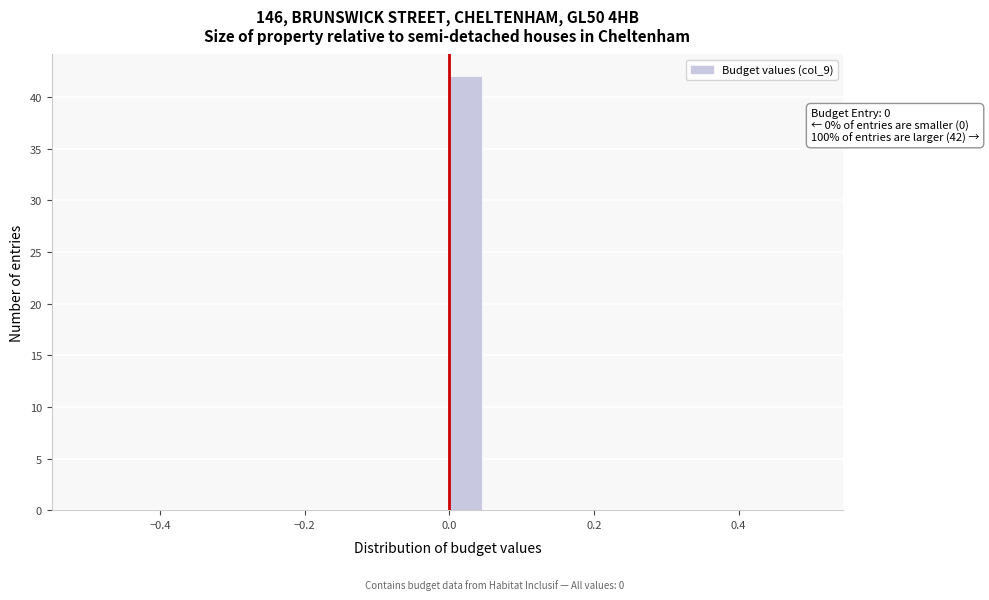

Read against the x-axis, roughly where is the centre of the tallest bar?

0.02